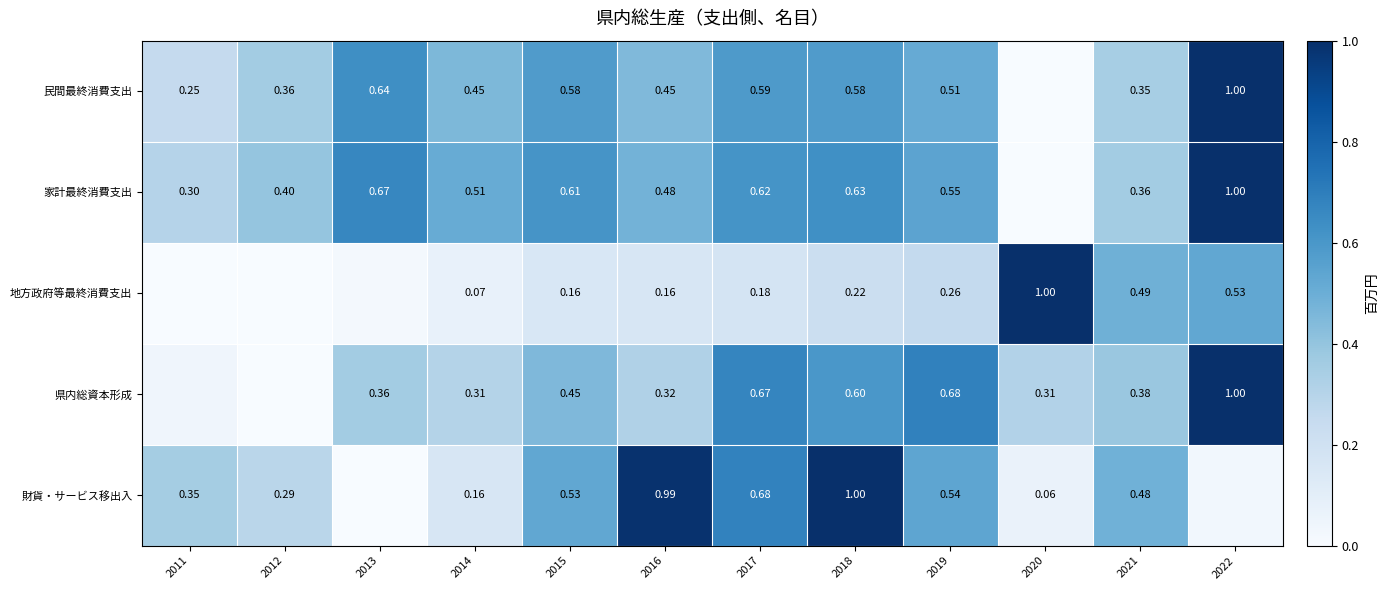

Rank the series at 2014 from lowest to highest value.

地方政府等最終消費支出, 財貨・サービス移出入, 県内総資本形成, 民間最終消費支出, 家計最終消費支出